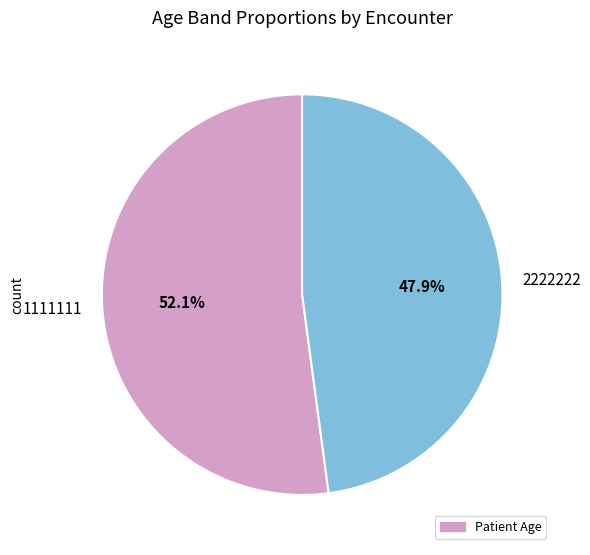

How many segments does this pie chart have?

2